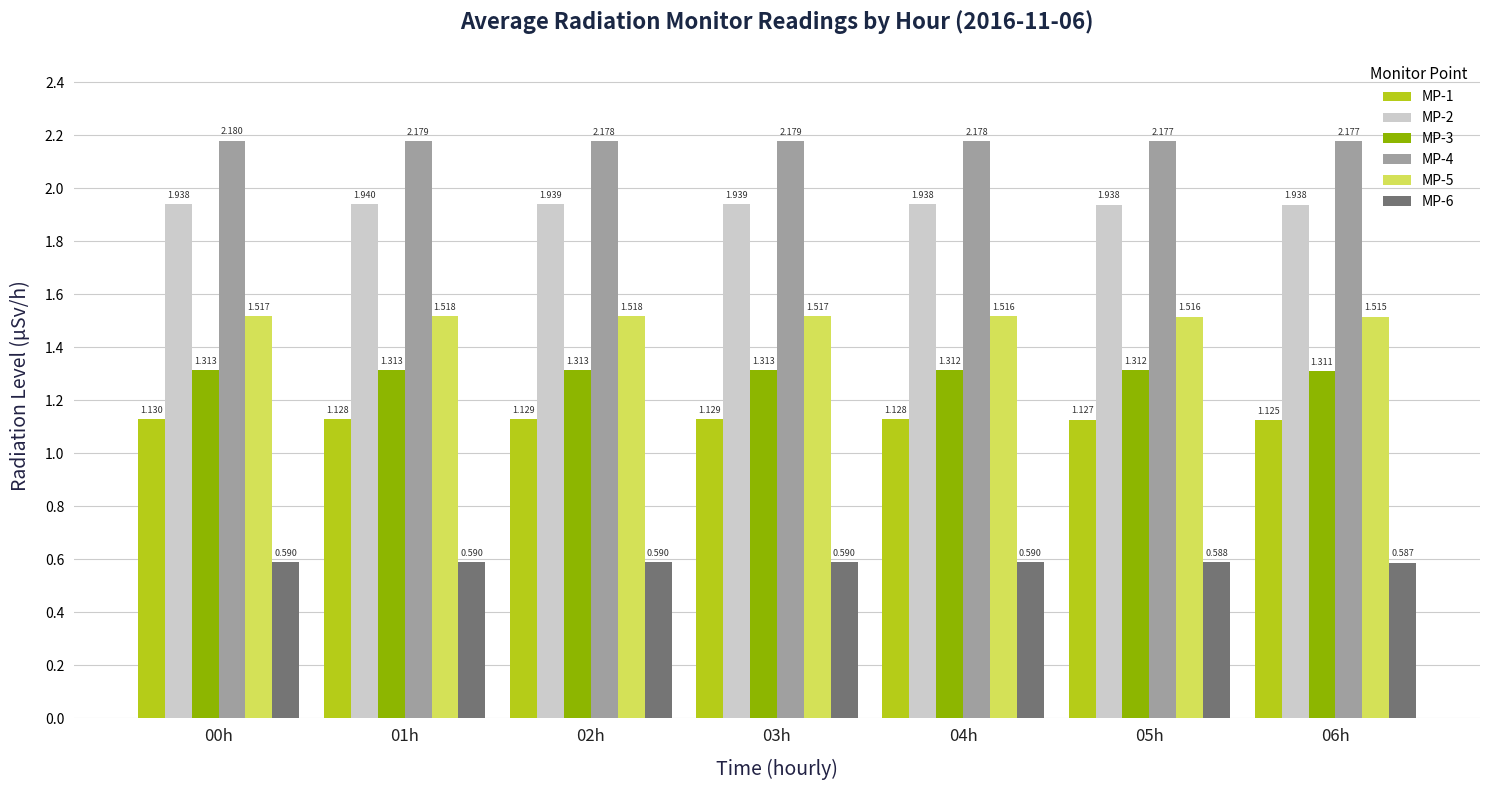

How many bars are there in total?

42